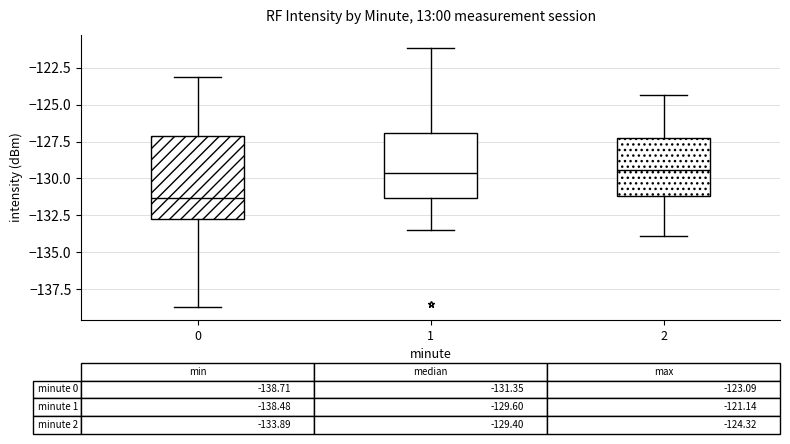

Comparing the boxes themselves (not the whiskers), which one is the tallest?

0